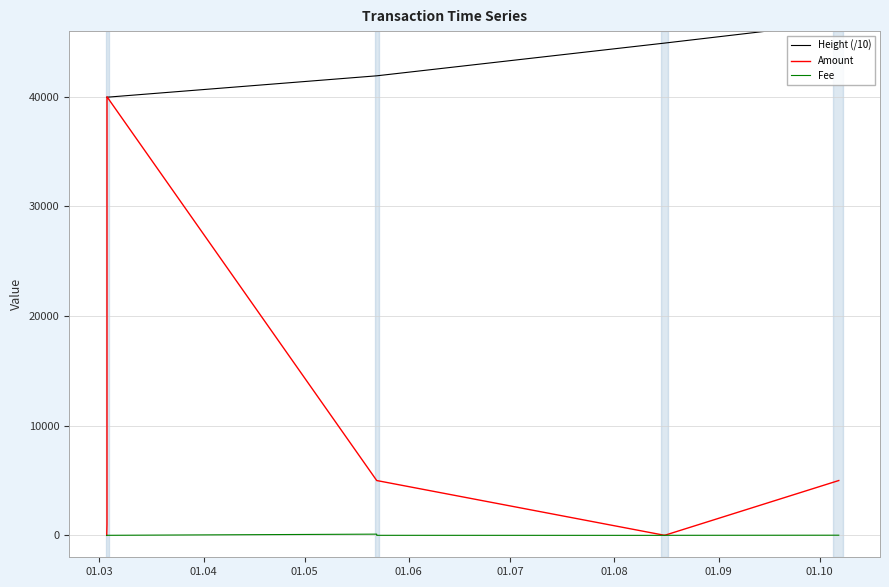

Count the number of data series in this chart.

3